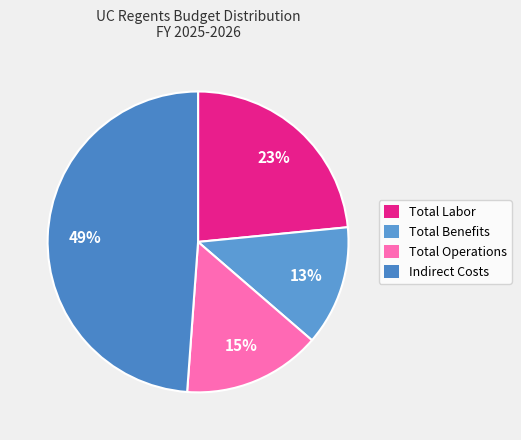

How many segments does this pie chart have?

4